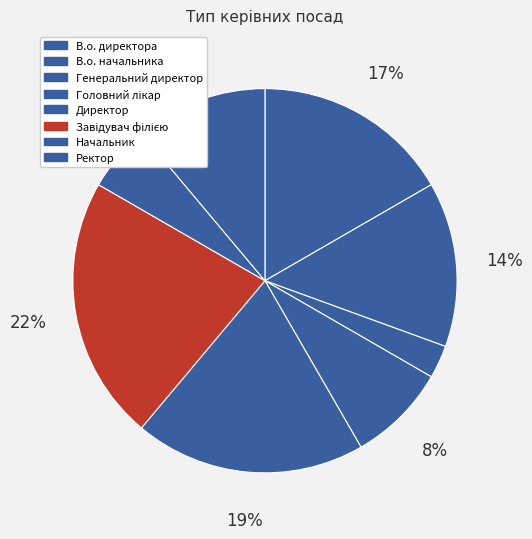

To the nearest percent, what is the difference between the Головний лікар and В.о. начальника slice percentages?

6%